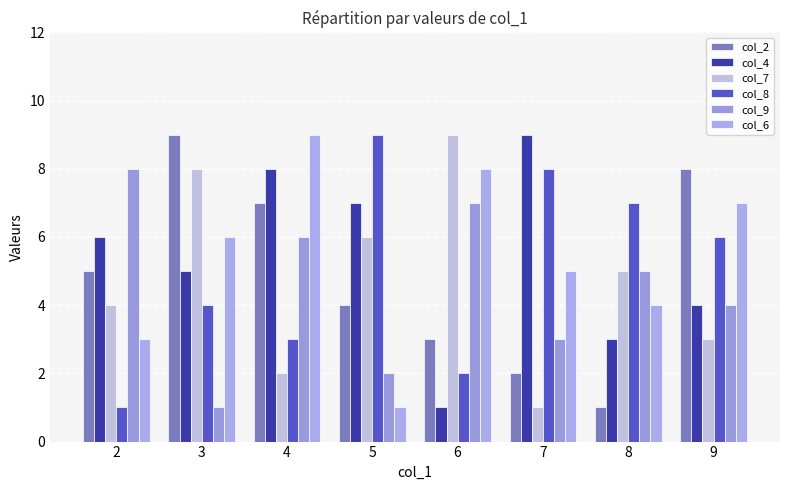

What is the minimum value shown in the chart?

1